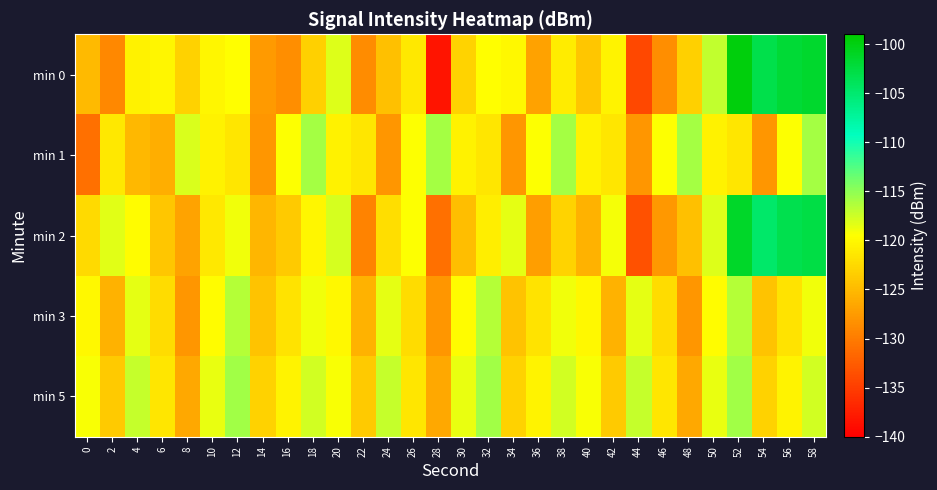

Reading right to left, list all the values displayed in this chart.

min 0: 58=-101.6	56=-102.0	54=-103.0	52=-99.7	50=-117.0	48=-123.3	46=-128.5	44=-134.2	42=-120.3	40=-124.1	38=-121.1	36=-126.9	34=-120.1	32=-119.6	30=-123.0	28=-138.3	26=-121.4	24=-124.5	22=-128.7	20=-118.1	18=-123.2	16=-128.5	14=-127.6	12=-119.6	10=-120.2	8=-123.1	6=-120.3	4=-120.5	2=-129.0	0=-125.1
min 1: 58=-116.0	56=-119.4	54=-127.9	52=-121.5	50=-120.6	48=-116.0	46=-119.4	44=-127.9	42=-121.5	40=-120.6	38=-116.0	36=-119.4	34=-127.9	32=-121.5	30=-120.6	28=-116.0	26=-119.4	24=-127.9	22=-121.5	20=-120.6	18=-116.0	16=-119.4	14=-127.9	12=-121.5	10=-120.6	8=-118.0	6=-126.0	4=-125.1	2=-121.4	0=-131.0
min 2: 58=-102.8	56=-103.2	54=-104.7	52=-101.3	50=-118.2	48=-124.5	46=-127.8	44=-133.4	42=-119.1	40=-125.6	38=-122.9	36=-127.2	34=-118.4	32=-120.8	30=-124.7	28=-131.0	26=-119.5	24=-122.1	22=-129.3	20=-117.8	18=-120.2	16=-123.7	14=-125.4	12=-118.9	10=-121.3	8=-126.8	6=-124.1	4=-119.7	2=-118.3	0=-122.5
min 3: 58=-118.9	56=-121.7	54=-124.3	52=-116.5	50=-119.8	48=-127.9	46=-122.3	44=-118.4	42=-125.6	40=-120.1	38=-118.9	36=-121.7	34=-124.3	32=-116.5	30=-119.8	28=-127.9	26=-122.3	24=-118.4	22=-125.6	20=-120.1	18=-118.9	16=-121.7	14=-124.3	12=-116.5	10=-119.8	8=-127.9	6=-122.3	4=-118.4	2=-125.6	0=-120.1
min 5: 58=-117.7	56=-120.4	54=-123.1	52=-115.8	50=-118.6	48=-126.4	46=-121.5	44=-117.2	42=-123.7	40=-119.3	38=-117.7	36=-120.4	34=-123.1	32=-115.8	30=-118.6	28=-126.4	26=-121.5	24=-117.2	22=-123.7	20=-119.3	18=-117.7	16=-120.4	14=-123.1	12=-115.8	10=-118.6	8=-126.4	6=-121.5	4=-117.2	2=-123.7	0=-119.3